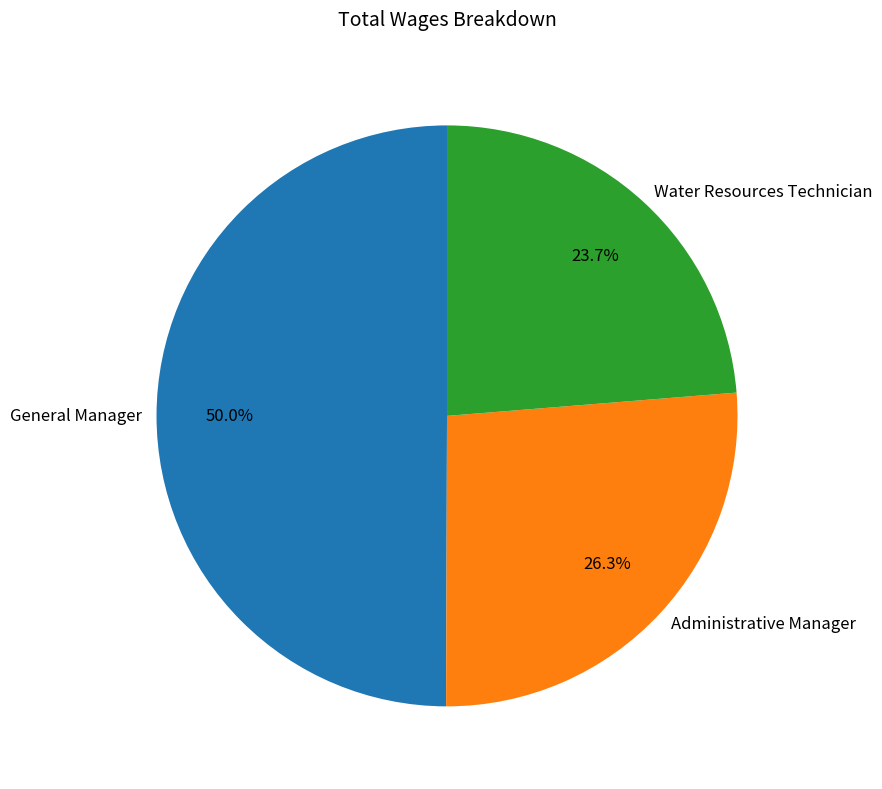

True or false: General Manager accounts for 62% of the total.

False